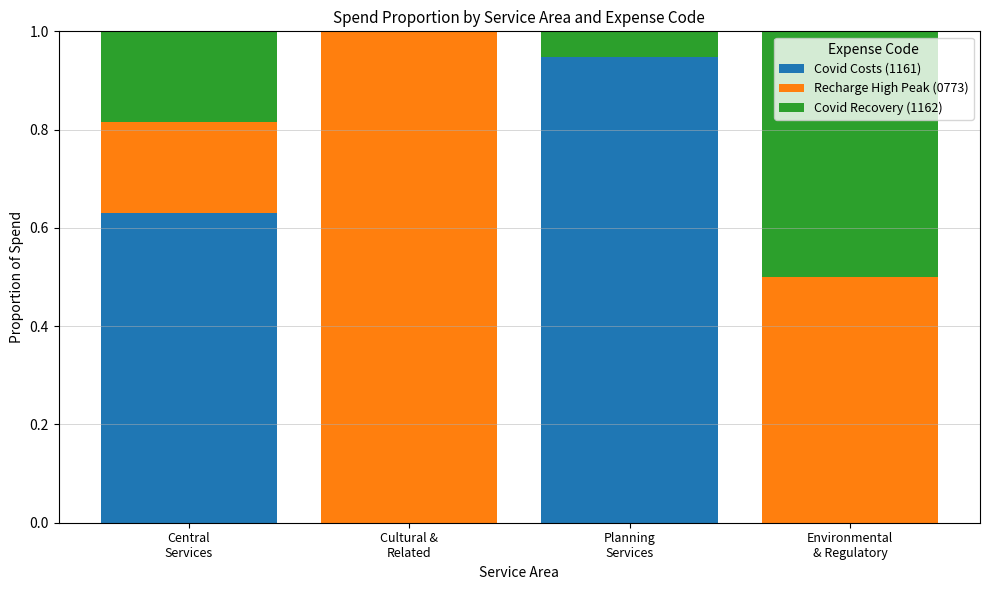

List the labels in order of Covid Recovery (1162) value, smallest first.

Cultural &
Related, Planning
Services, Central
Services, Environmental
& Regulatory